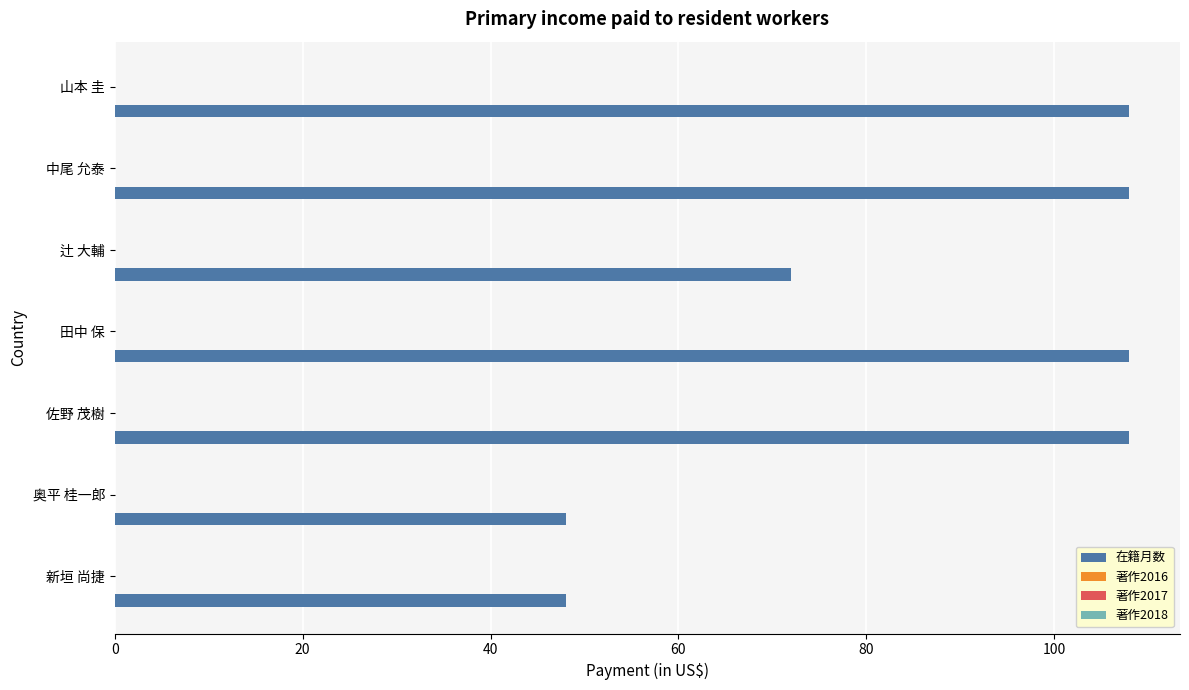

What is the average value?

86